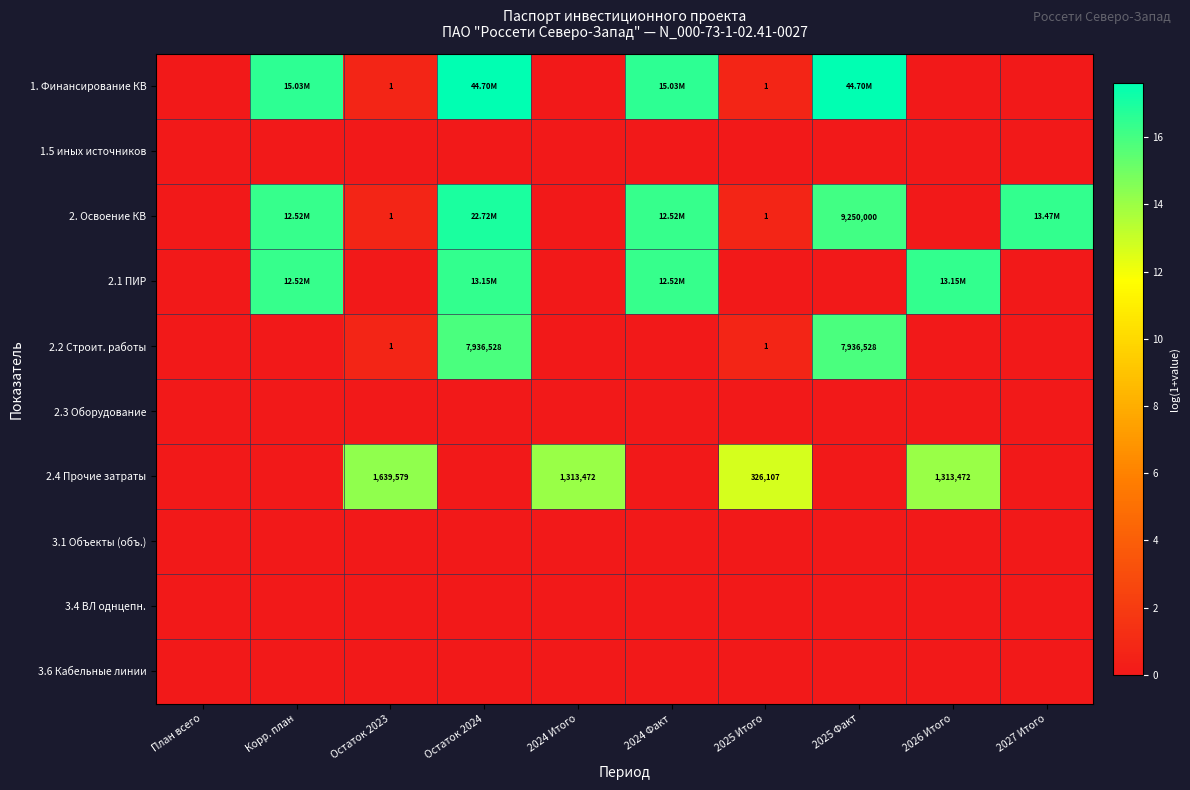

Which series has the widest spread of values?

1. Финансирование КВ